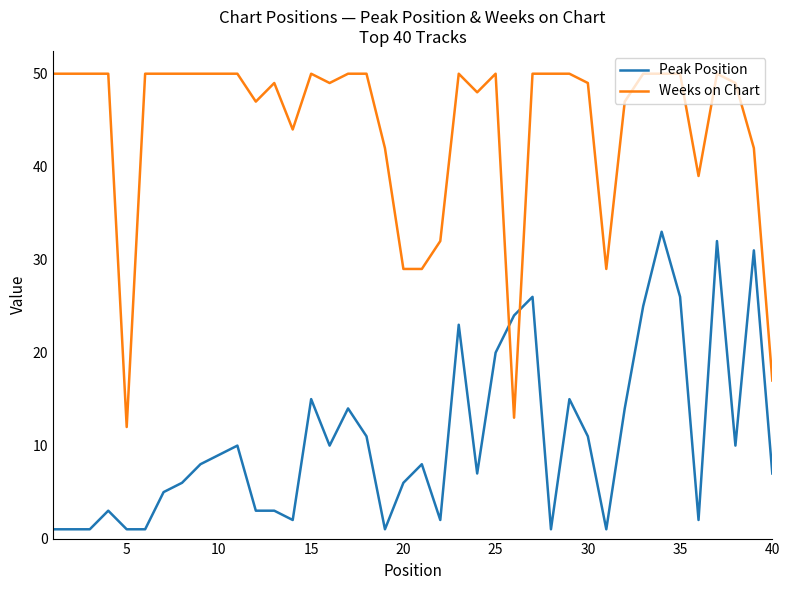

Which series ends up on top after the final intersection of Peak Position and Weeks on Chart?

Weeks on Chart